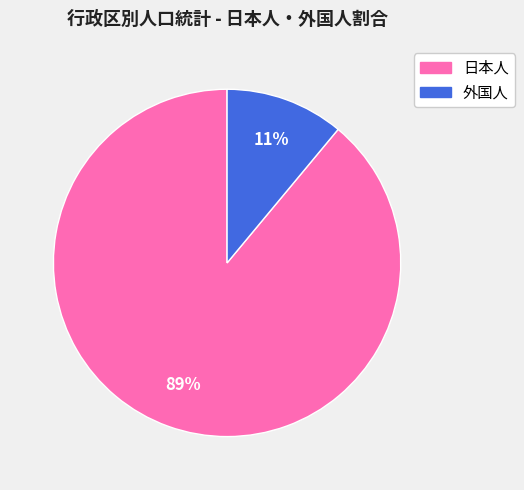

To the nearest percent, what is the average slice percentage?

50%